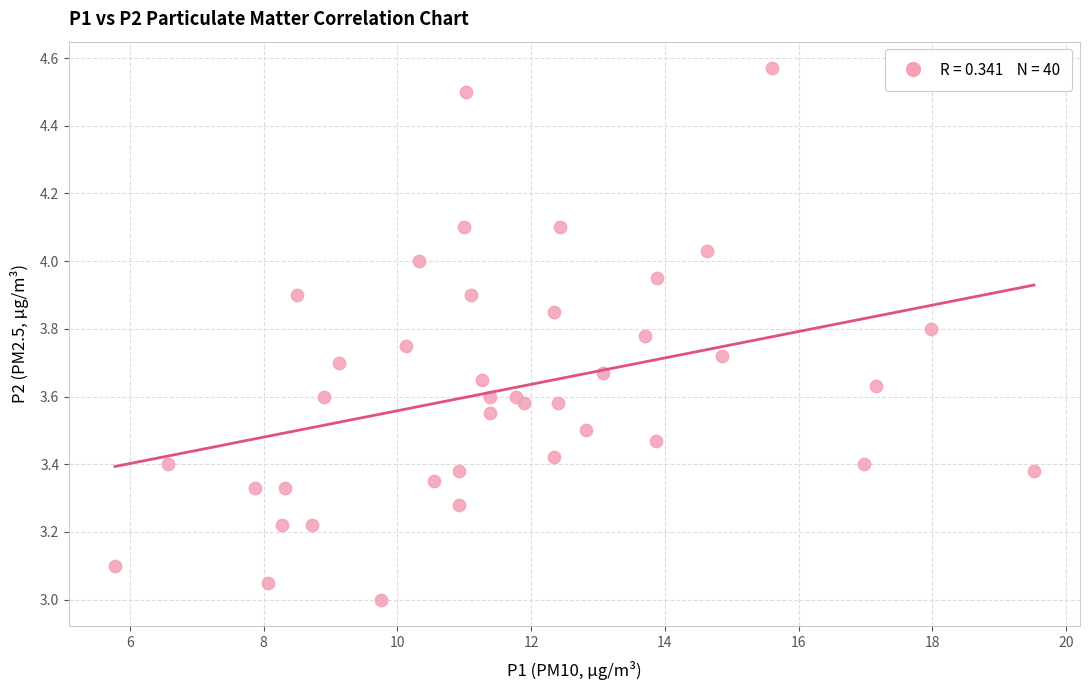

What is the range of X values (max minus min)?

13.7